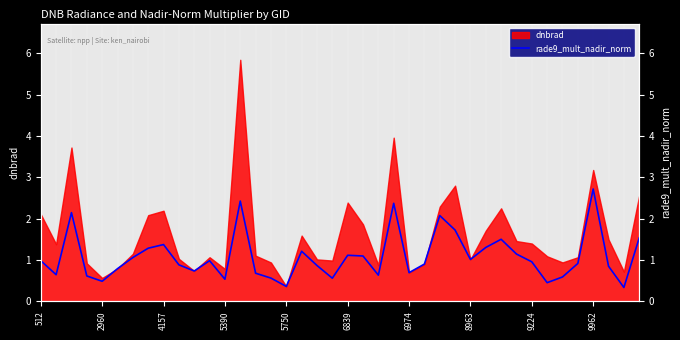

Where is the data nearest to the value 1?

8963